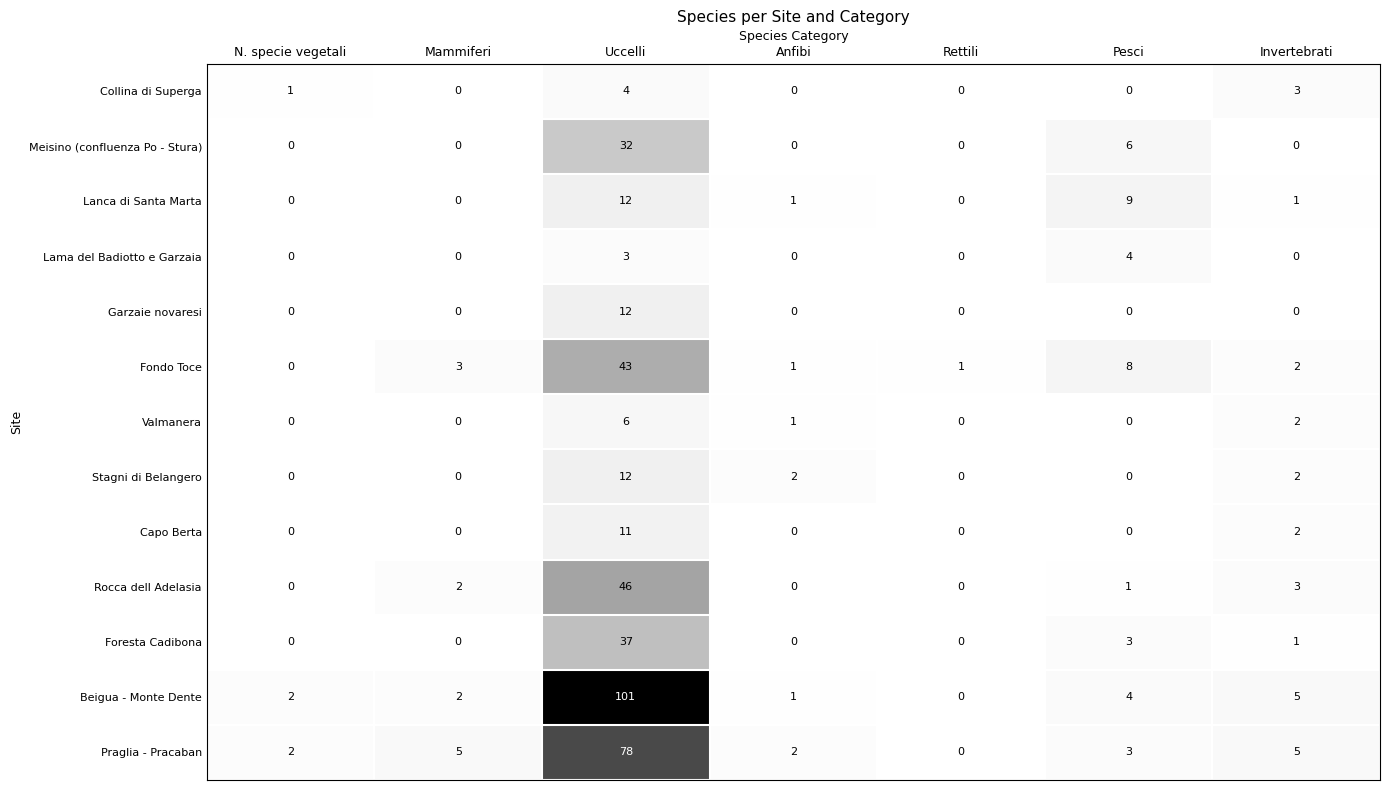

How many distinct data groups are displayed?

13